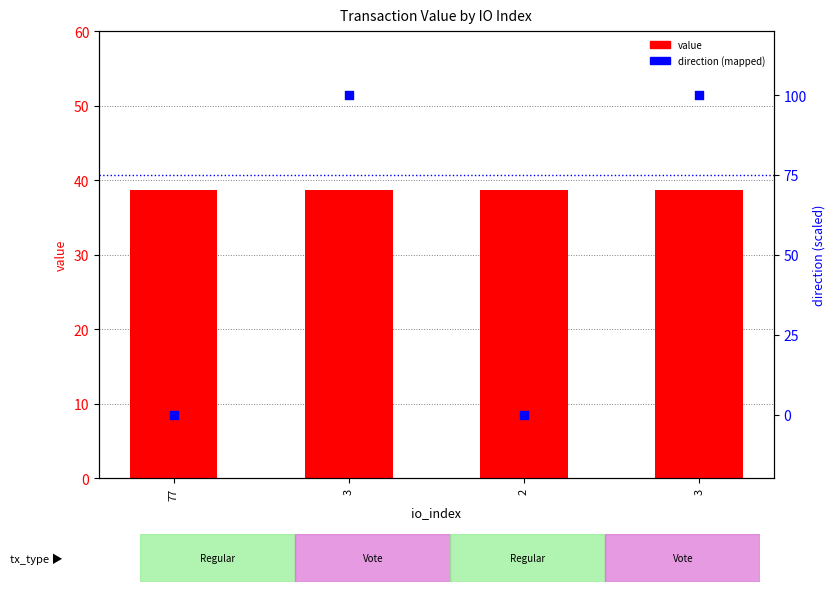

At how many categories does at least one series exceed 29?

4